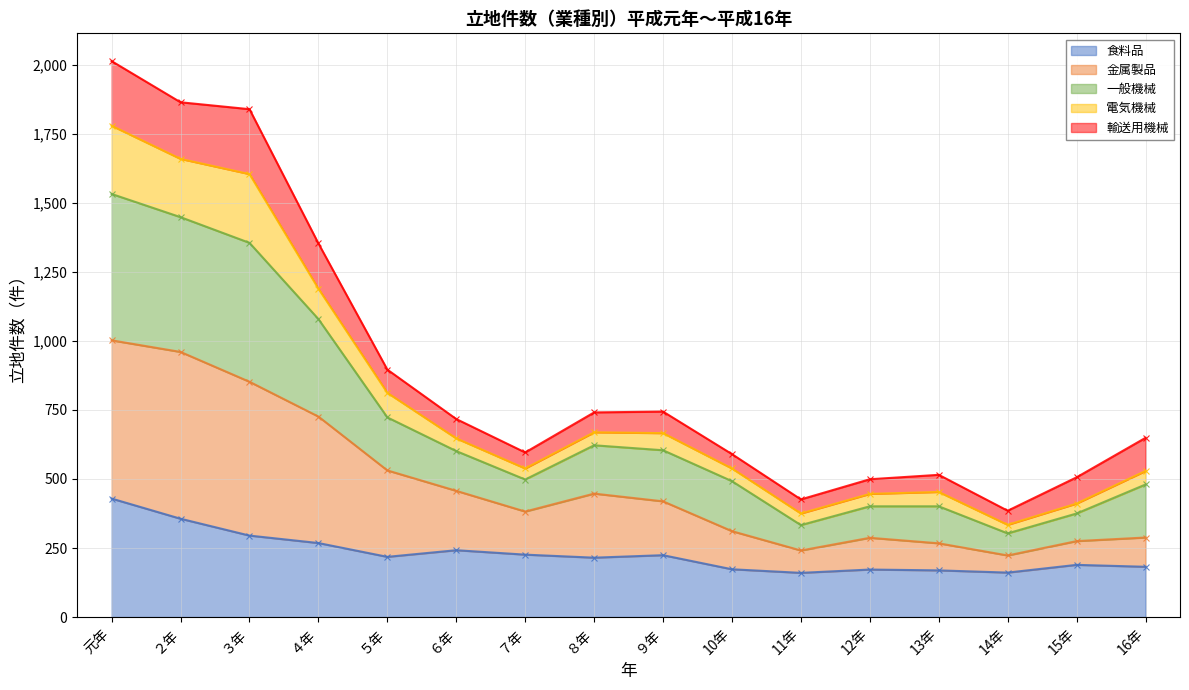

True or false: 金属製品 and 食料品 intersect in this chart.

False